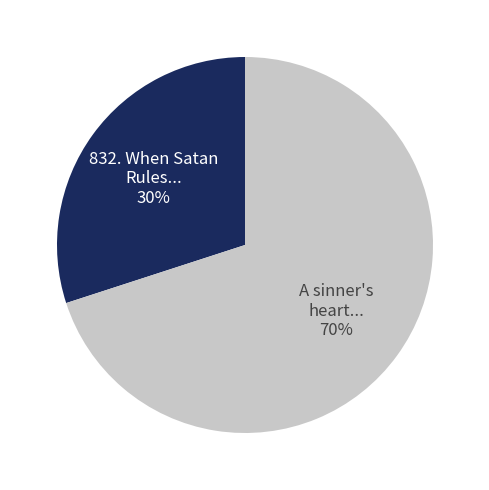

Is there any slice that represents more than half of the pie?

Yes